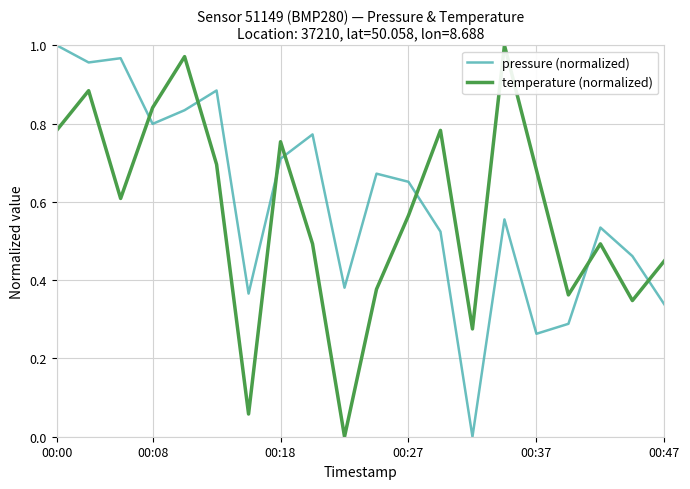

Which series ends up on top after the final intersection of pressure (normalized) and temperature (normalized)?

temperature (normalized)